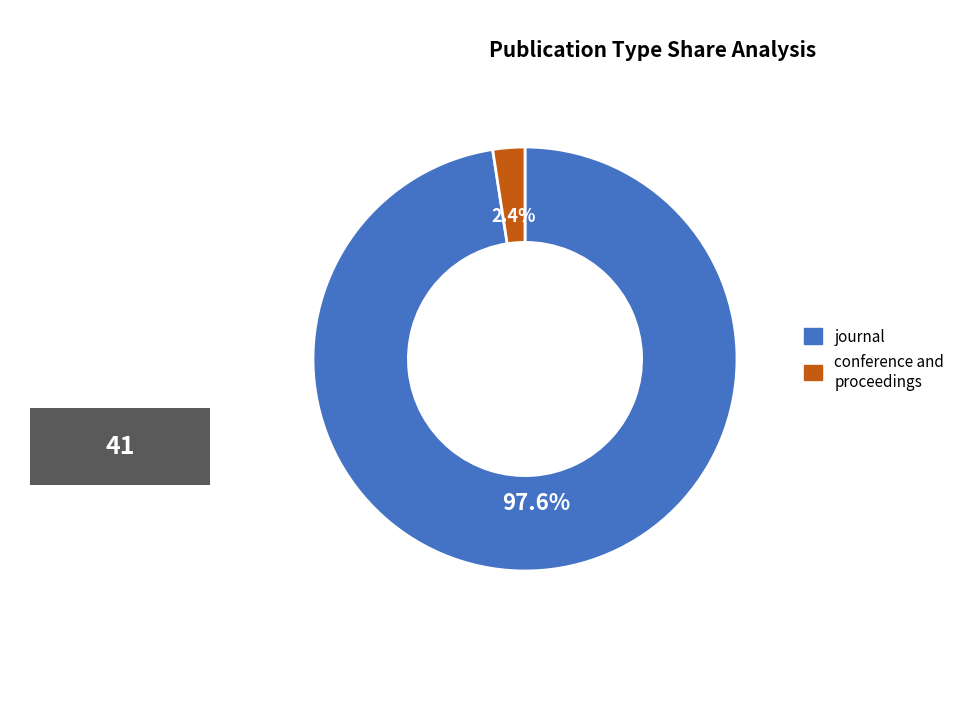

Rank the categories by value from lowest to highest.

conference and proceedings, journal